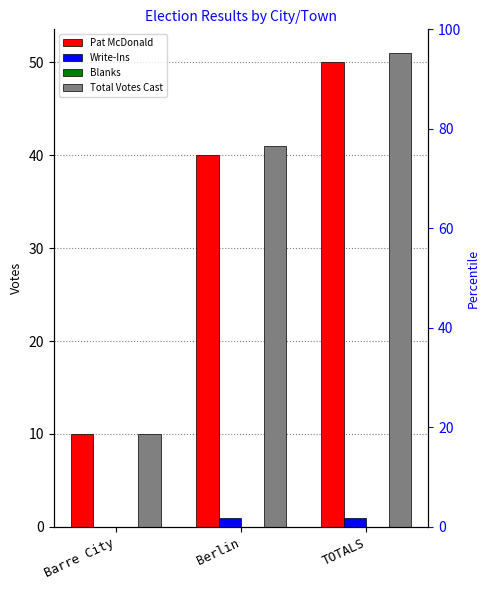

Reading left to right, extract all data points from this chart.

Pat McDonald: Barre City=10	Berlin=40	TOTALS=50
Write-Ins: Barre City=0	Berlin=1	TOTALS=1
Blanks: Barre City=0	Berlin=0	TOTALS=0
Total Votes Cast: Barre City=10	Berlin=41	TOTALS=51